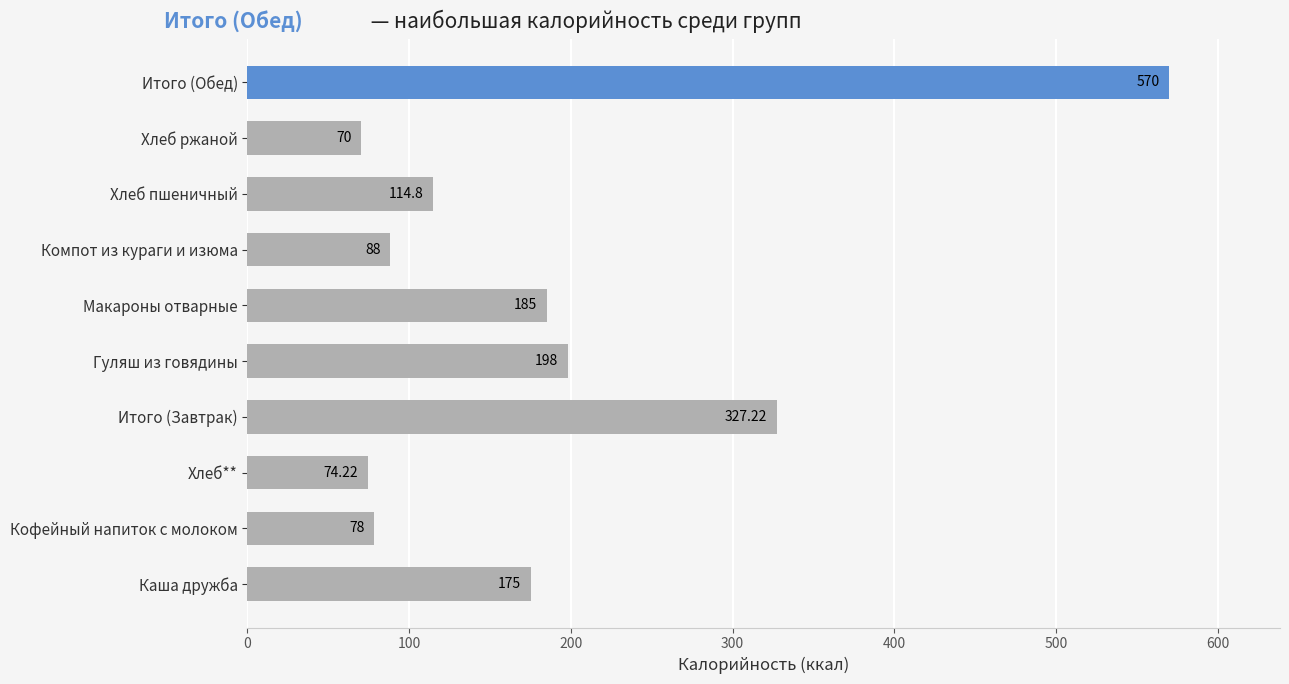

Approximately how many times larger is the value at Гуляш из говядины compared to Итого (Завтрак)?

0.6